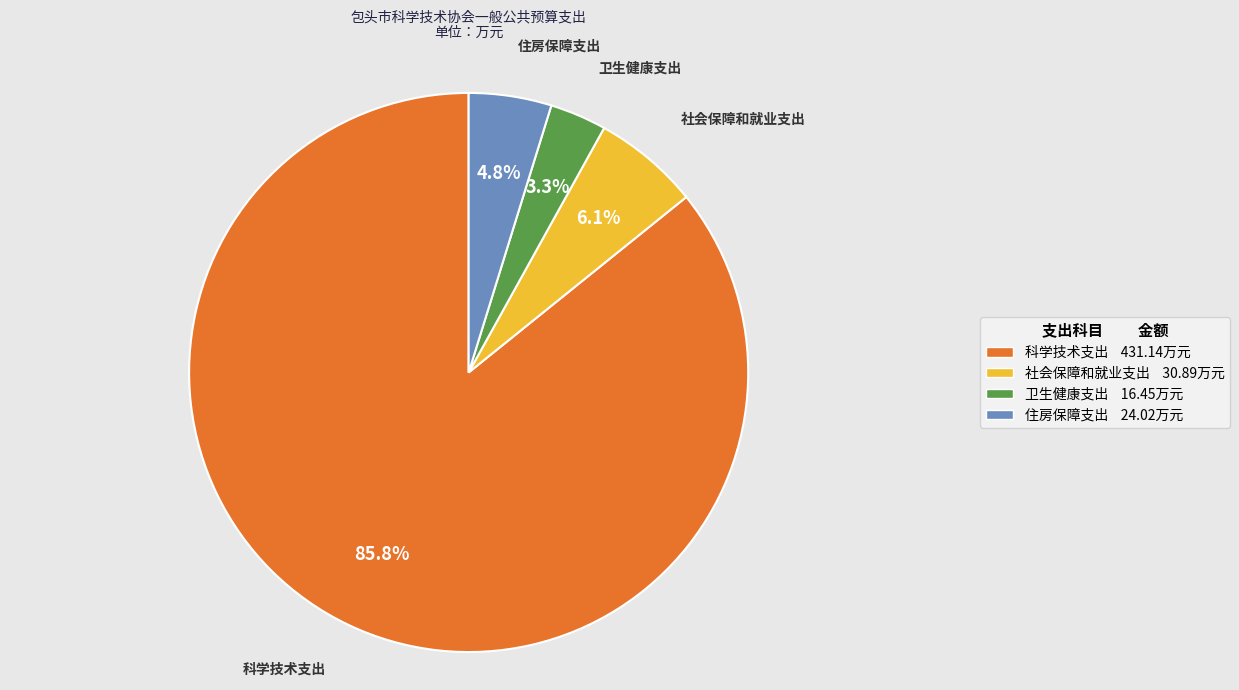

Is it true that 住房保障支出 is 5% of the pie?

True